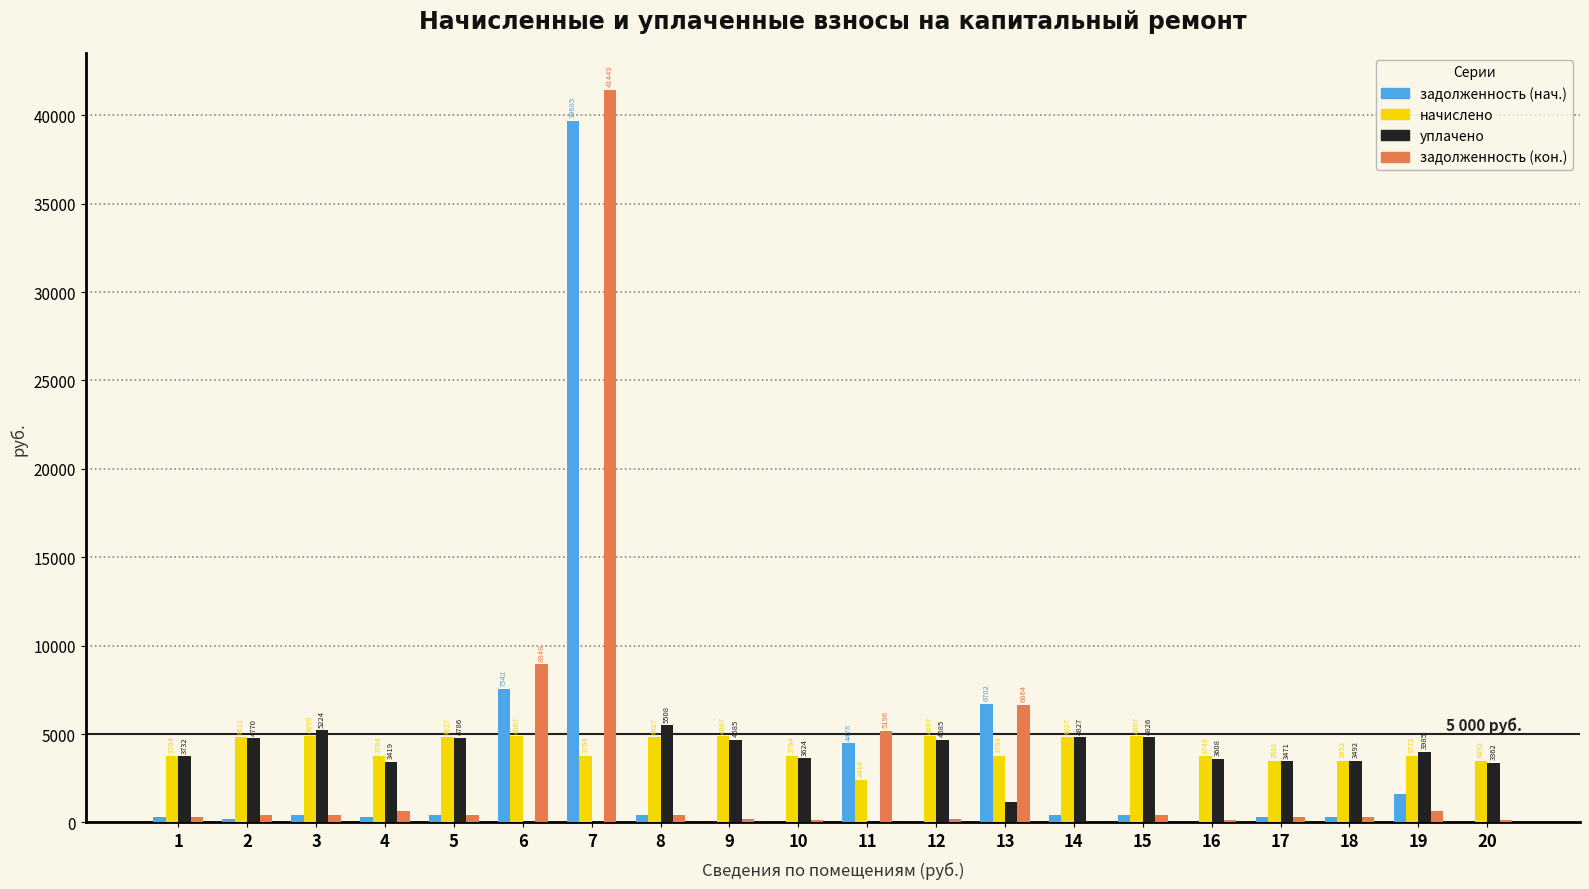

What is the highest value of the задолженность (кон.) series?

41448.7